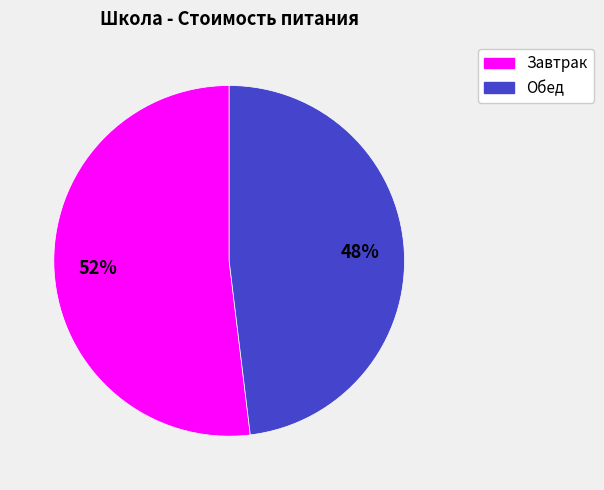

What percentage is the Завтрак slice, to the nearest percent?

52%